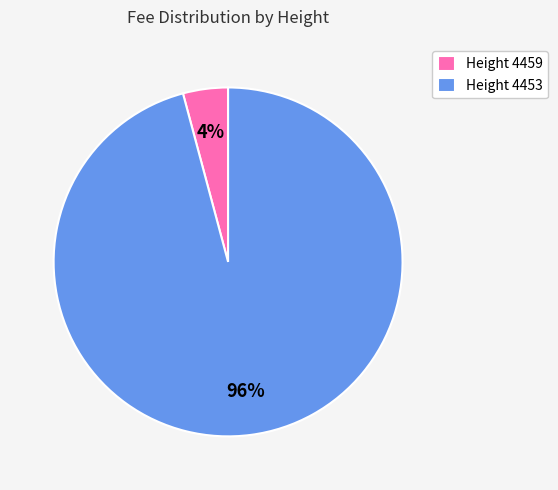

How many segments does this pie chart have?

2